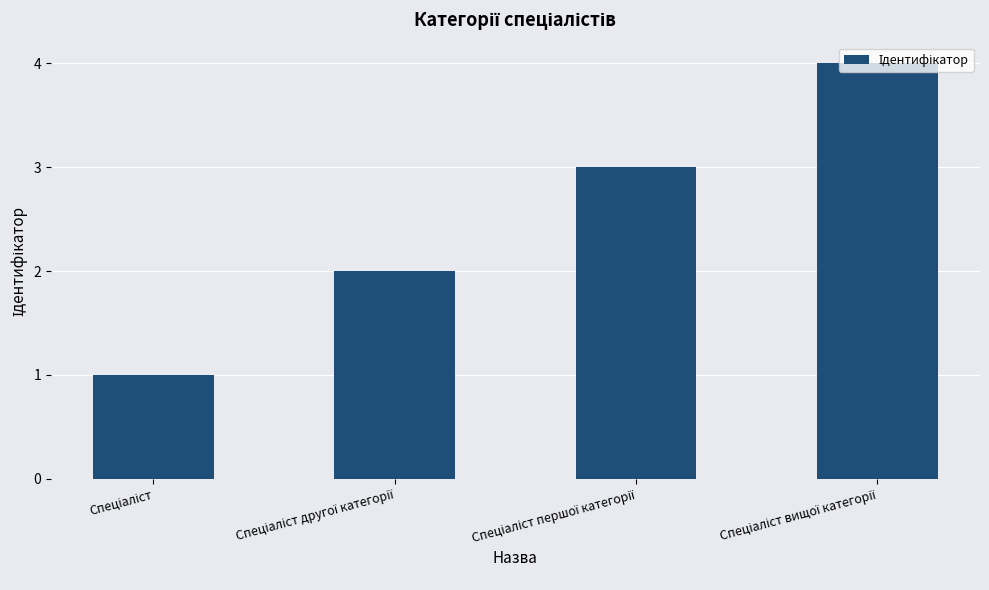

What is the value of the 4th bar from the left?

4